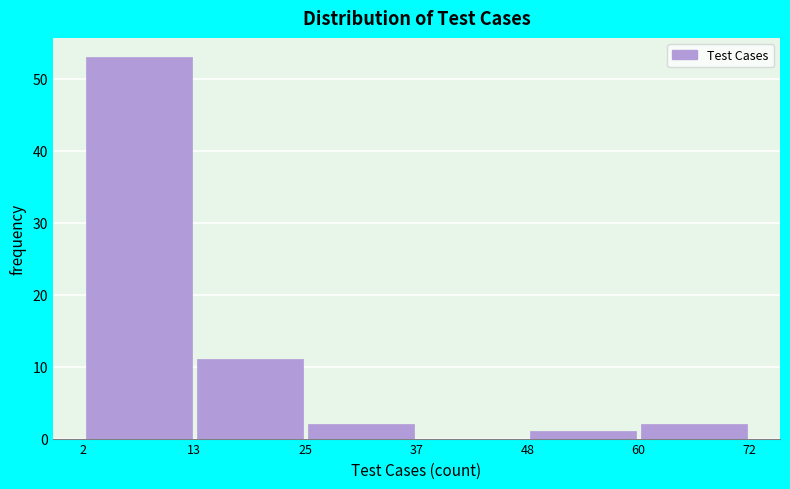

How tall is the bar that spans 48 to 60 on the x-axis? The values are not printed on the chart, so give them approximately, as read against the axis.

1